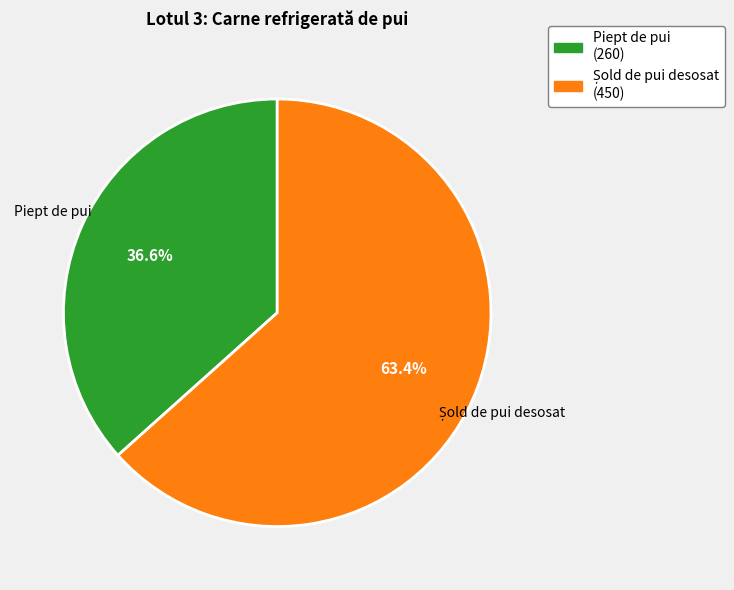

Does Piept de pui represent more than half of the total?

No